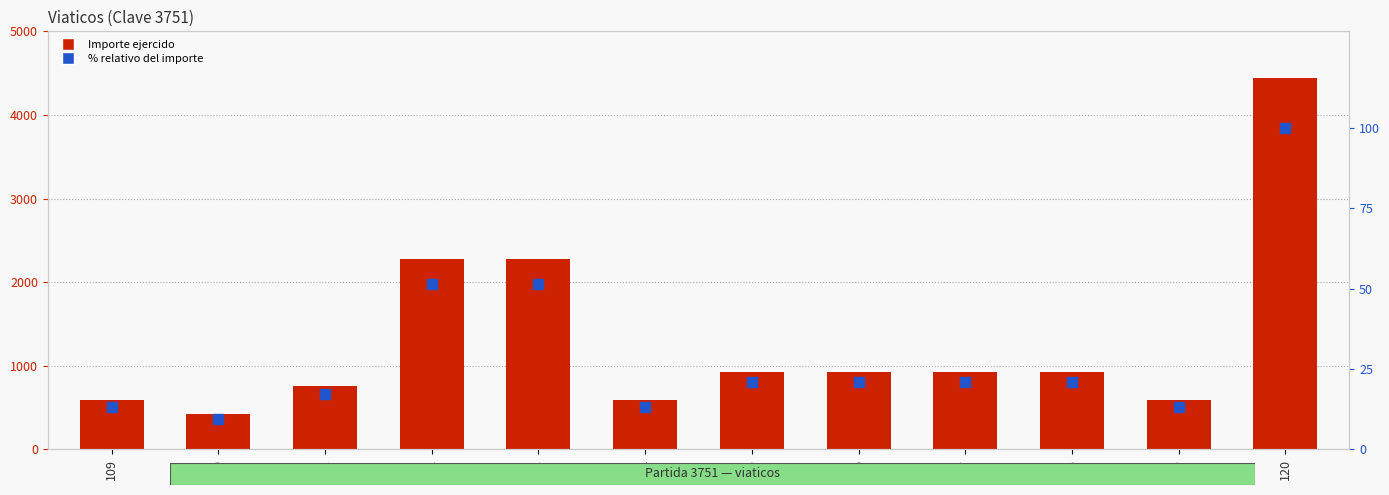

What is the value of the % relativo del importe bar at the 5th from the left?

51.4